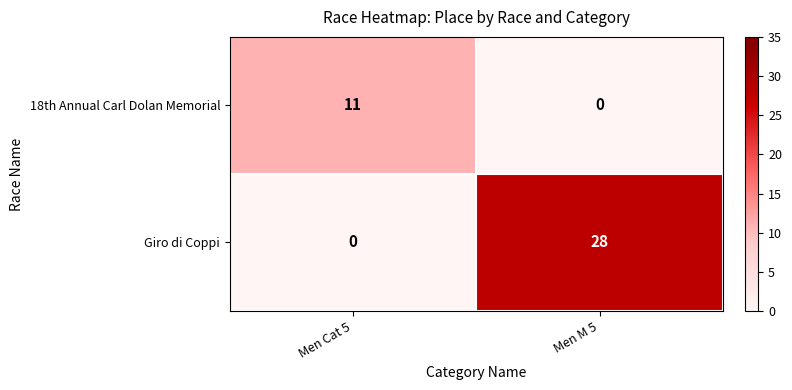

Reading left to right, transcribe all the data shown in this chart.

18th Annual Carl Dolan Memorial: 11	0
Giro di Coppi: 0	28